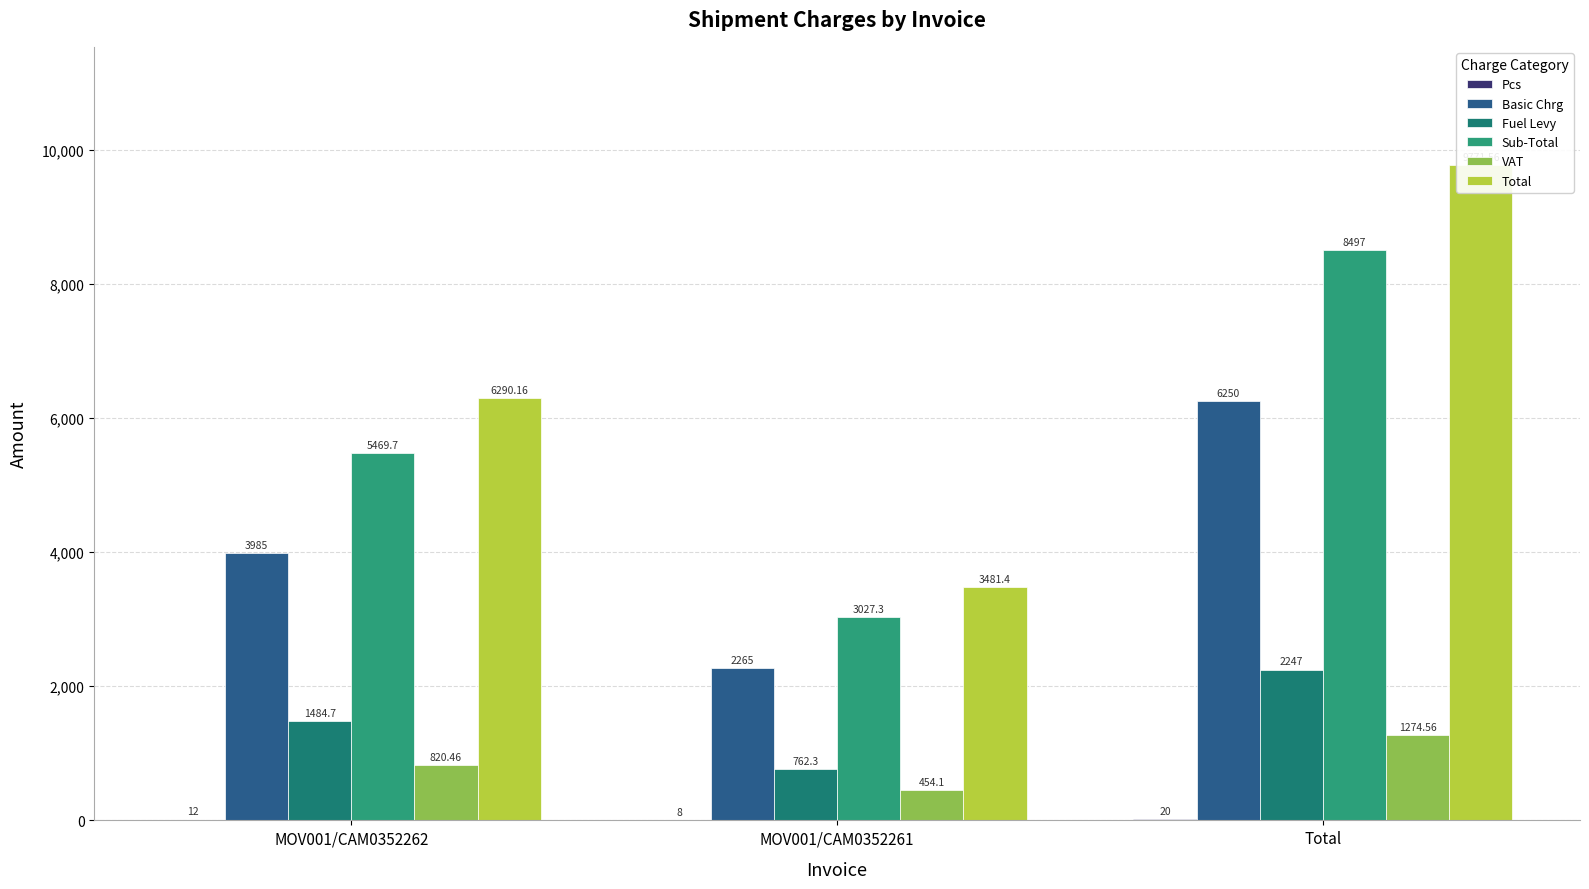

Reading right to left, extract all data points from this chart.

Pcs: 20.0	8.0	12.0
Basic Chrg: 6250.0	2265.0	3985.0
Fuel Levy: 2247.0	762.3	1484.7
Sub-Total: 8497.0	3027.3	5469.7
VAT: 1274.6	454.1	820.5
Total: 9771.6	3481.4	6290.2